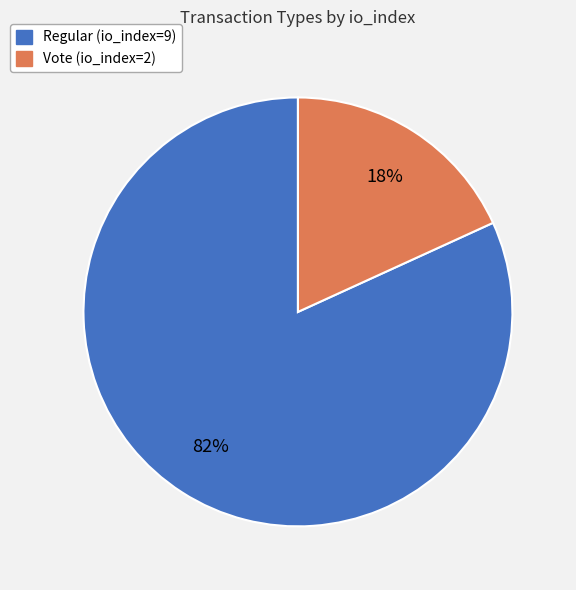

Count the number of slices in the pie.

2